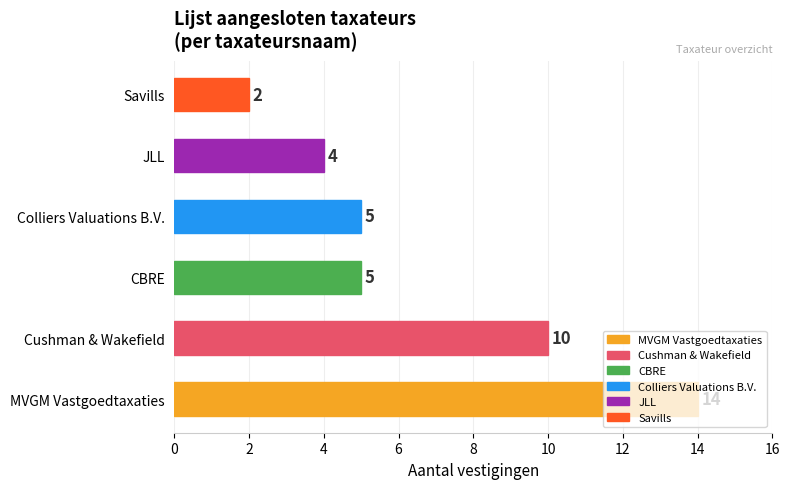

Does the chart contain any negative values?

No